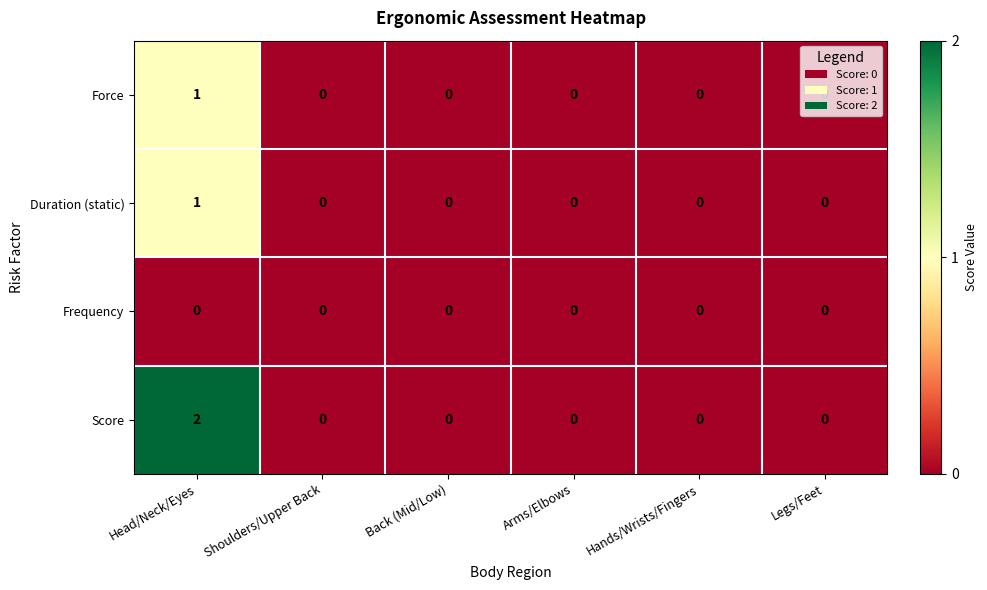

Which series has the largest total across all categories?

Score